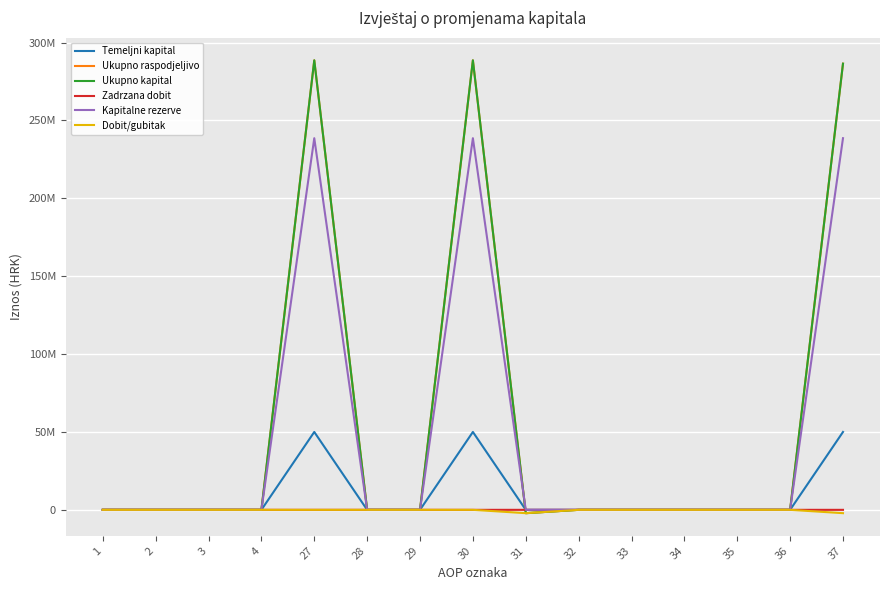

What is the sum of all Ukupno kapital values?

861508192